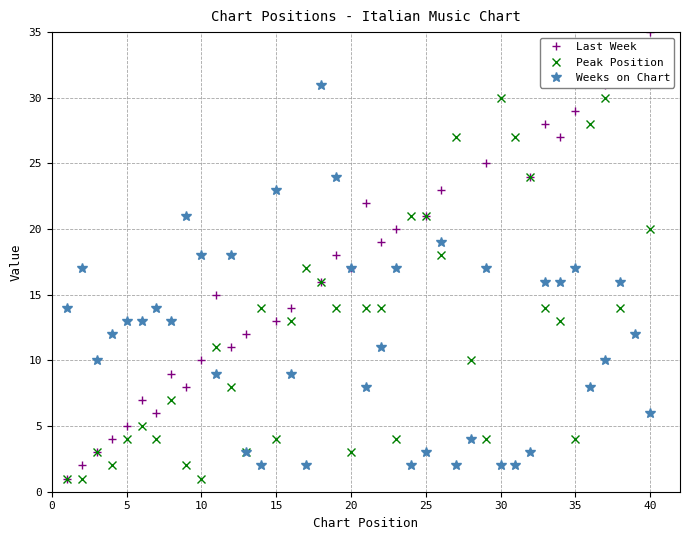

True or false: Weeks on Chart has more than 1 interior local peaks.

True